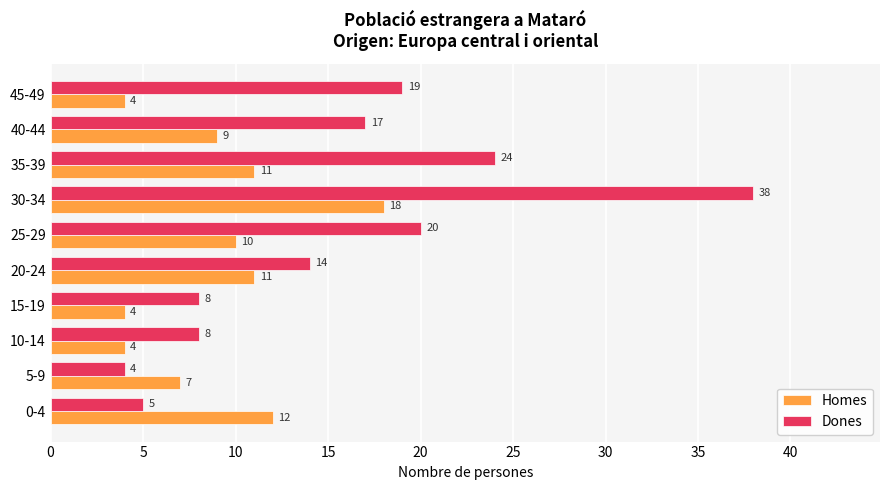

Rank the series by their maximum value, from highest to lowest.

Dones, Homes